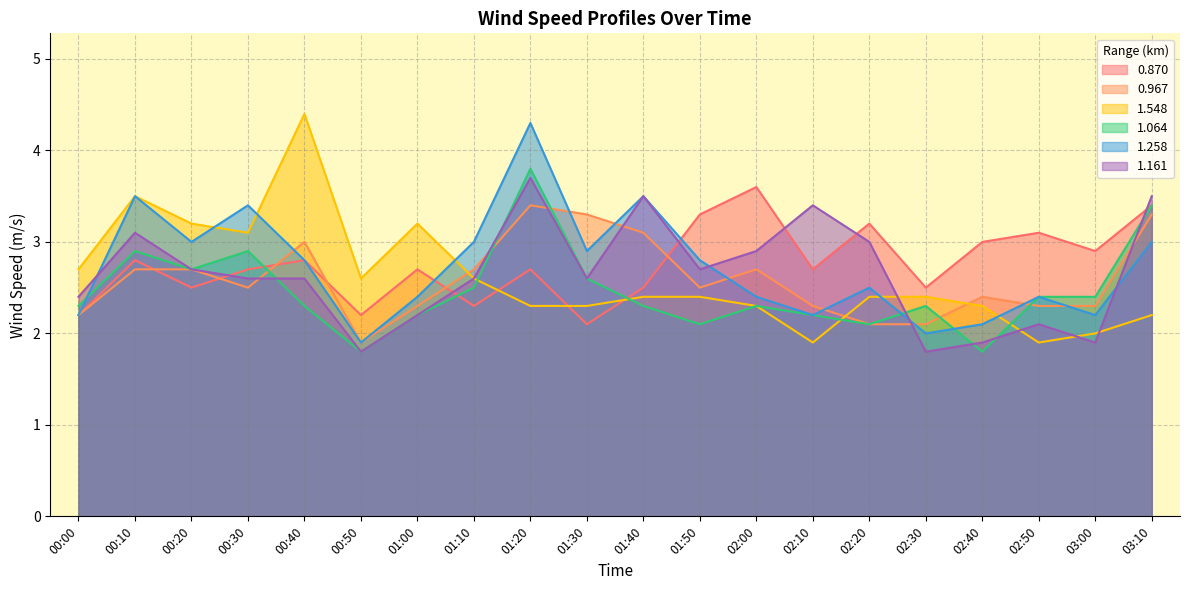

Is the value of 1.161 at 01:00 greater than the value of 1.548 at 01:50?

No